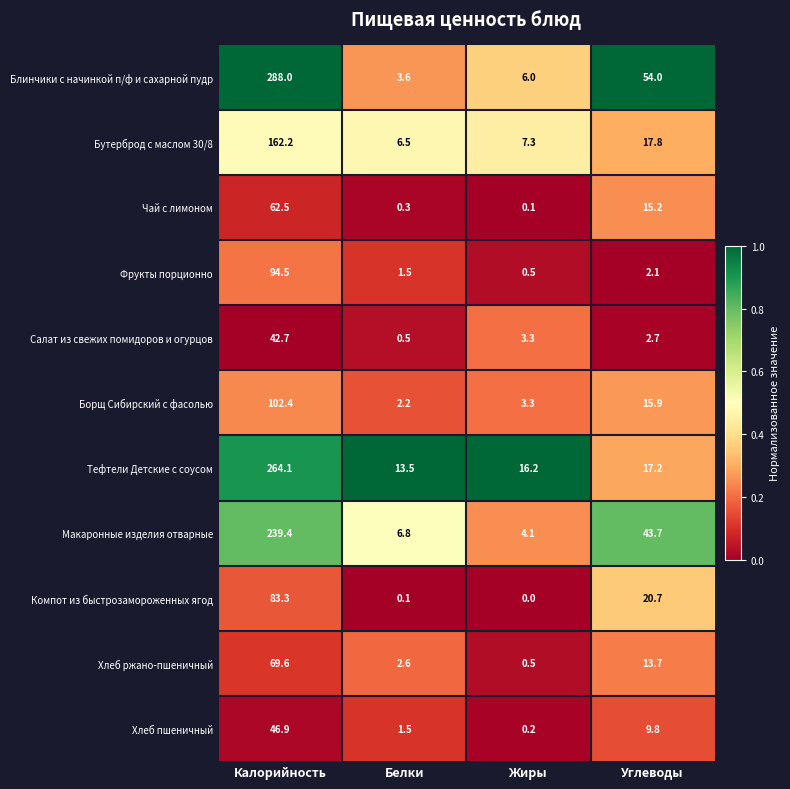

True or false: Тефтели Детские с соусом has a value of 9.6 at Жиры.

False